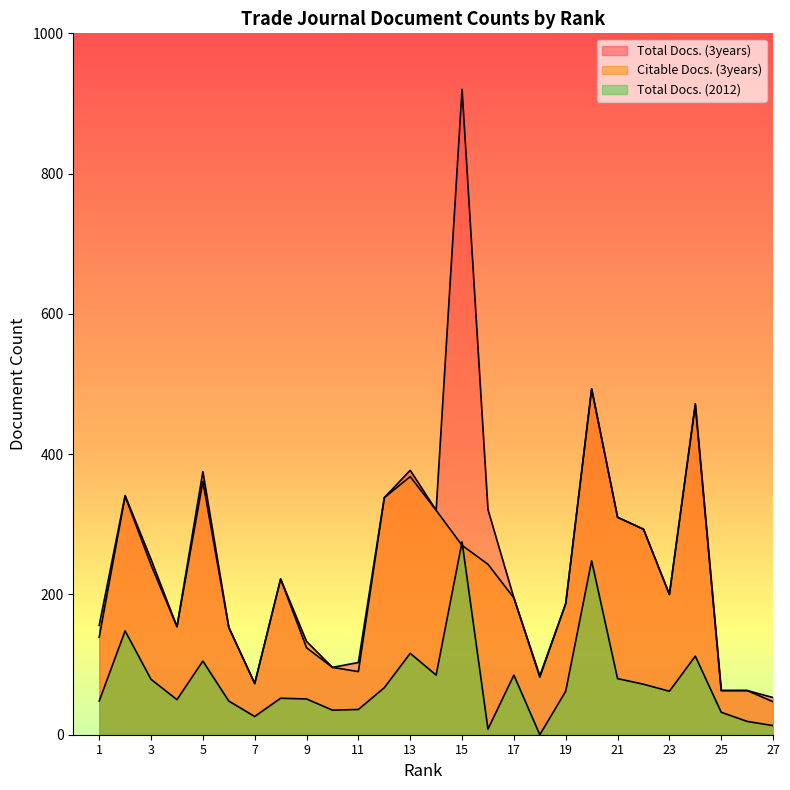

Is it true that Total Docs. (2012) equals 36 at 11?

True